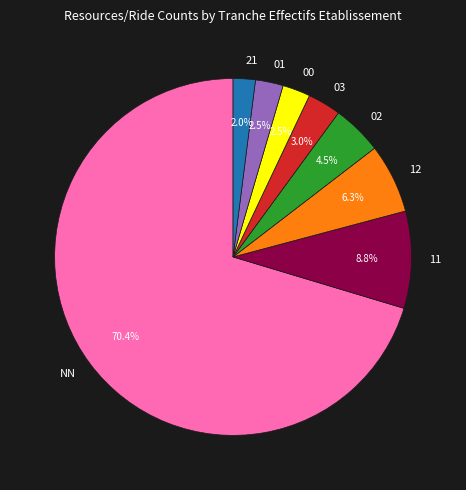

True or false: 02 accounts for 13% of the total.

False